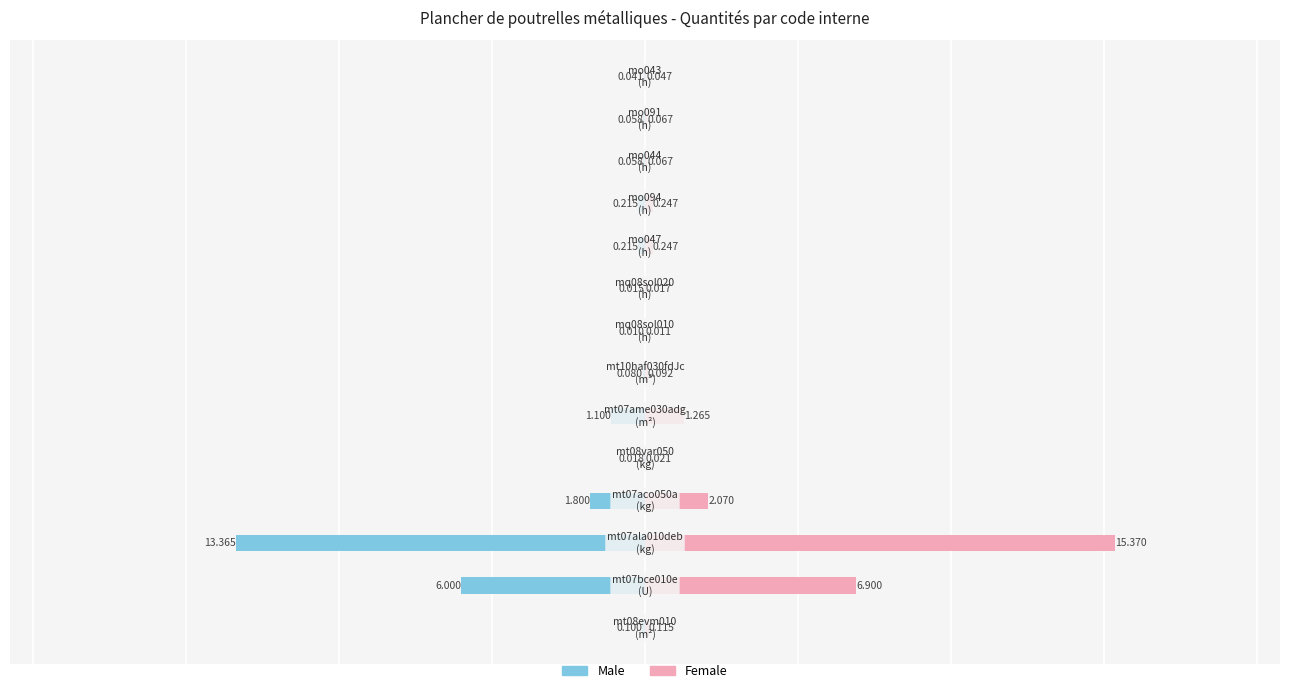

What are all the series names shown in the legend?

Male, Female